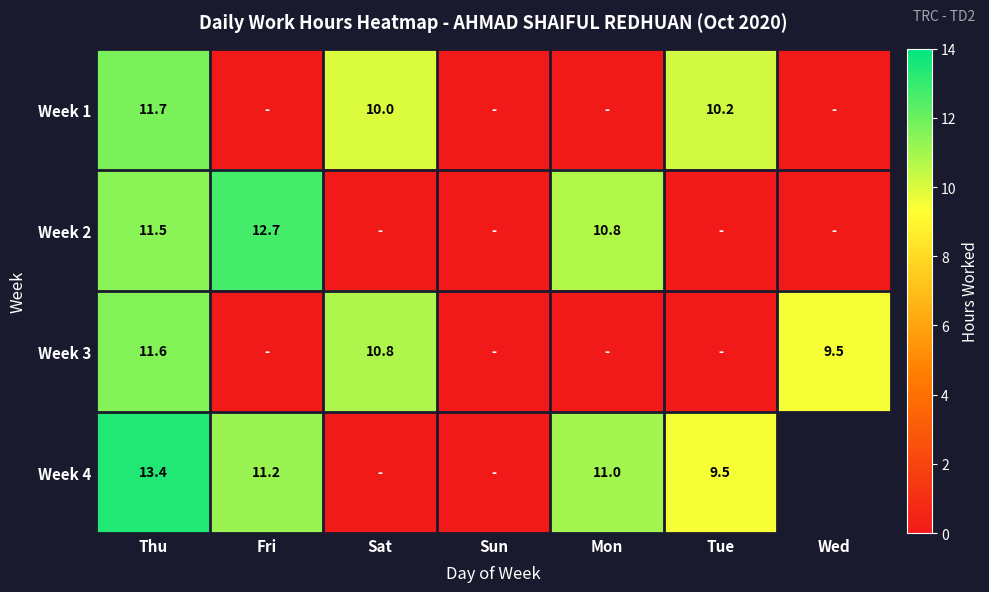

Which has a higher value, Fri or Sat?

Sat